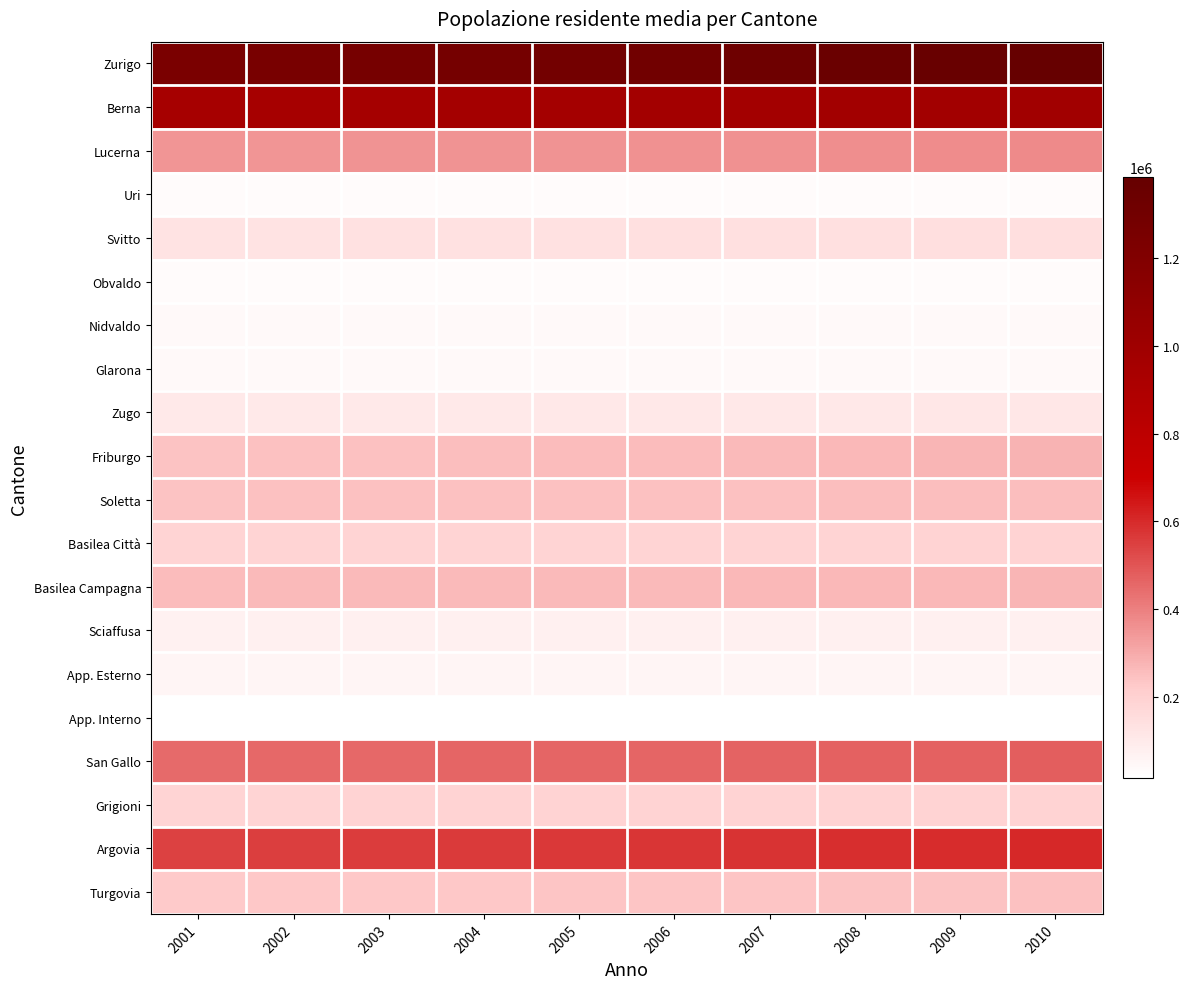

Which has a higher value, 2002 or 2007?

2007